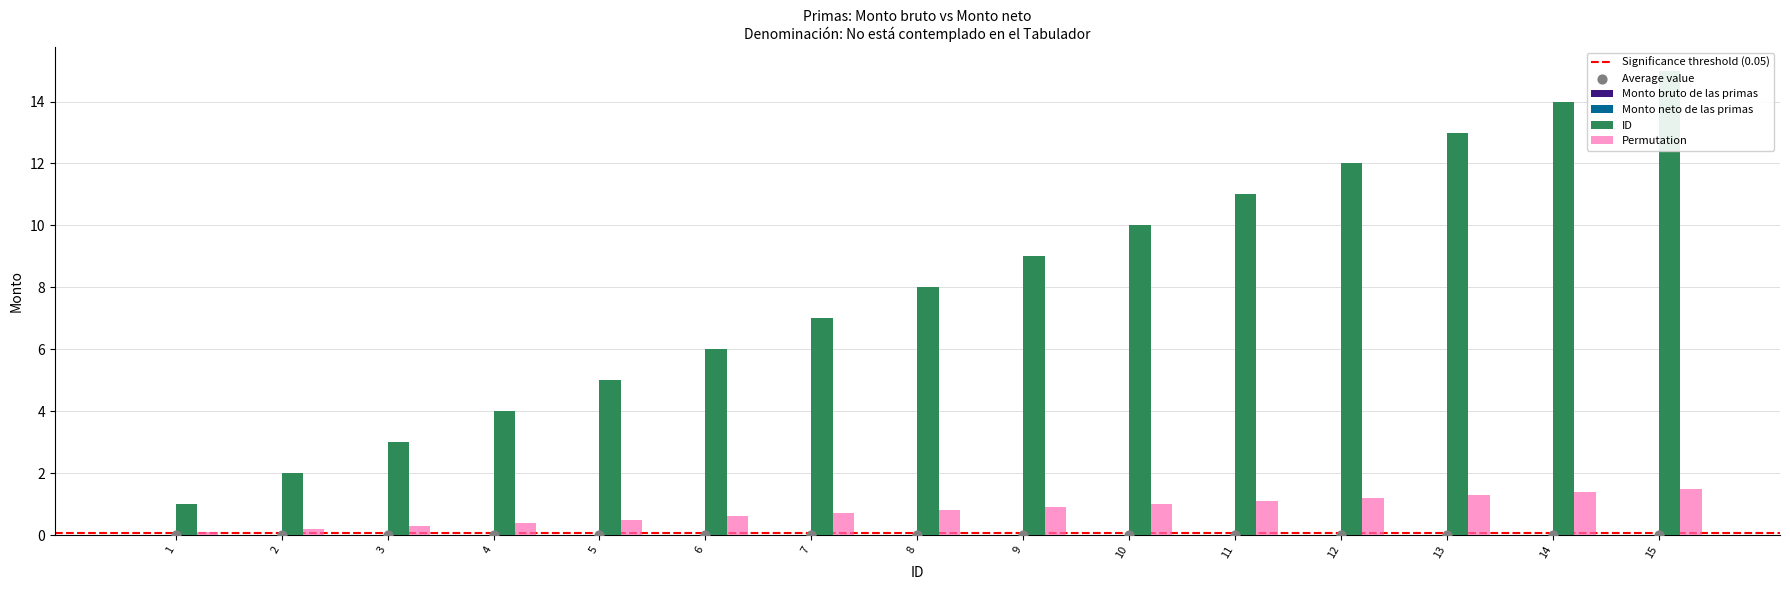

Which series reaches the minimum Y coordinate?

Monto bruto de las primas